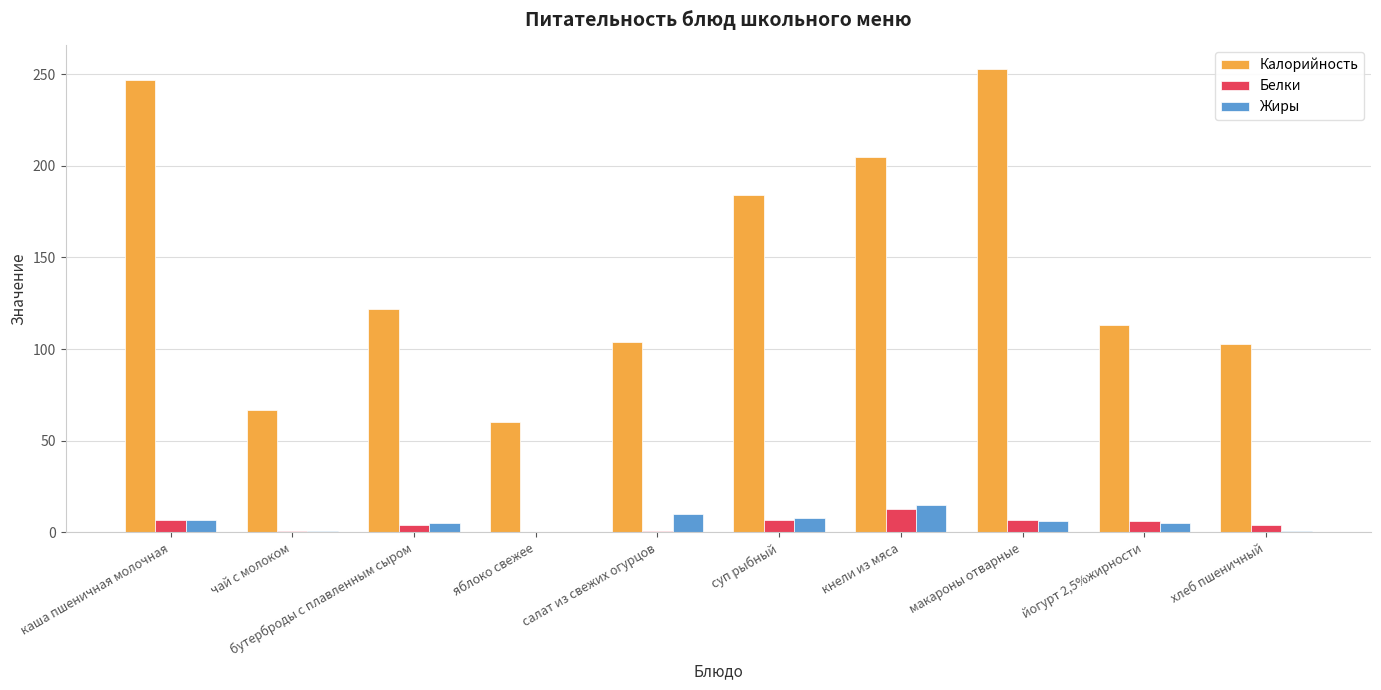

What is the total value across all series at кнели из мяса?

233.0